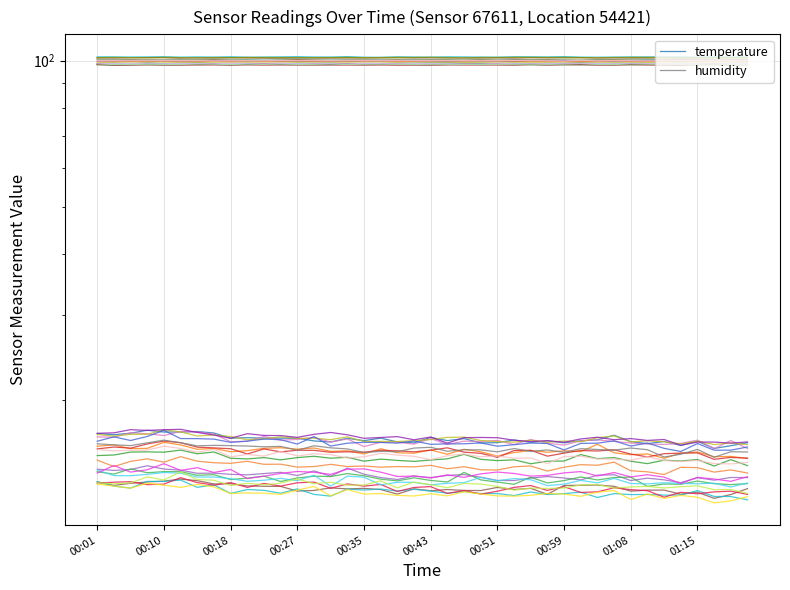

What position from the left is 27?

28